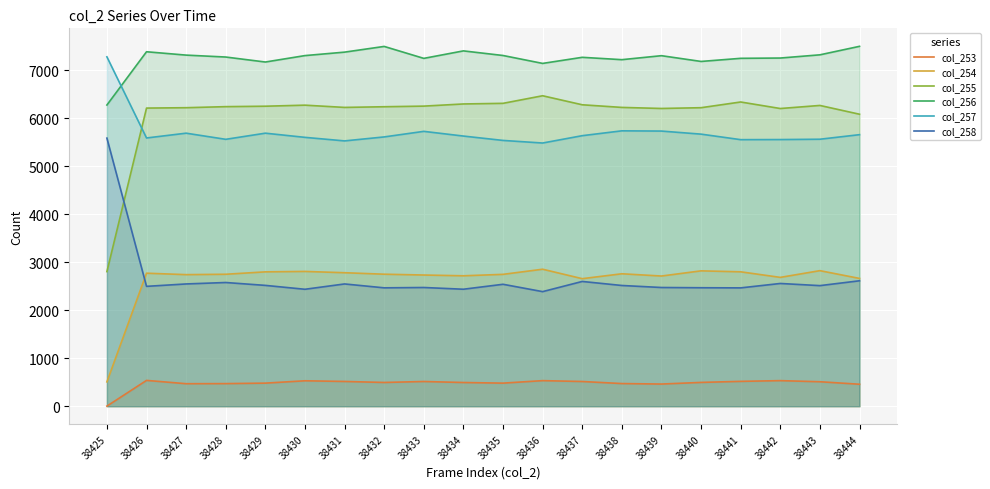

How many data points does each series have?

20